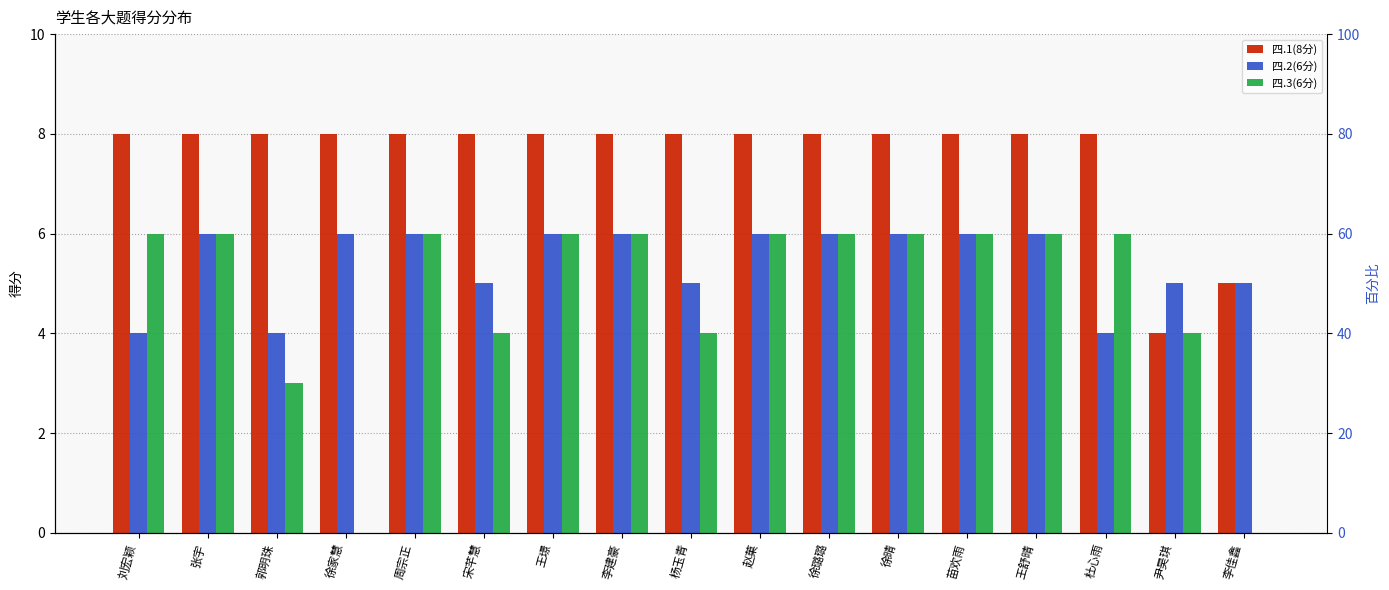

Rank the series by their average value, from lowest to highest.

四.3(6分), 四.2(6分), 四.1(8分)